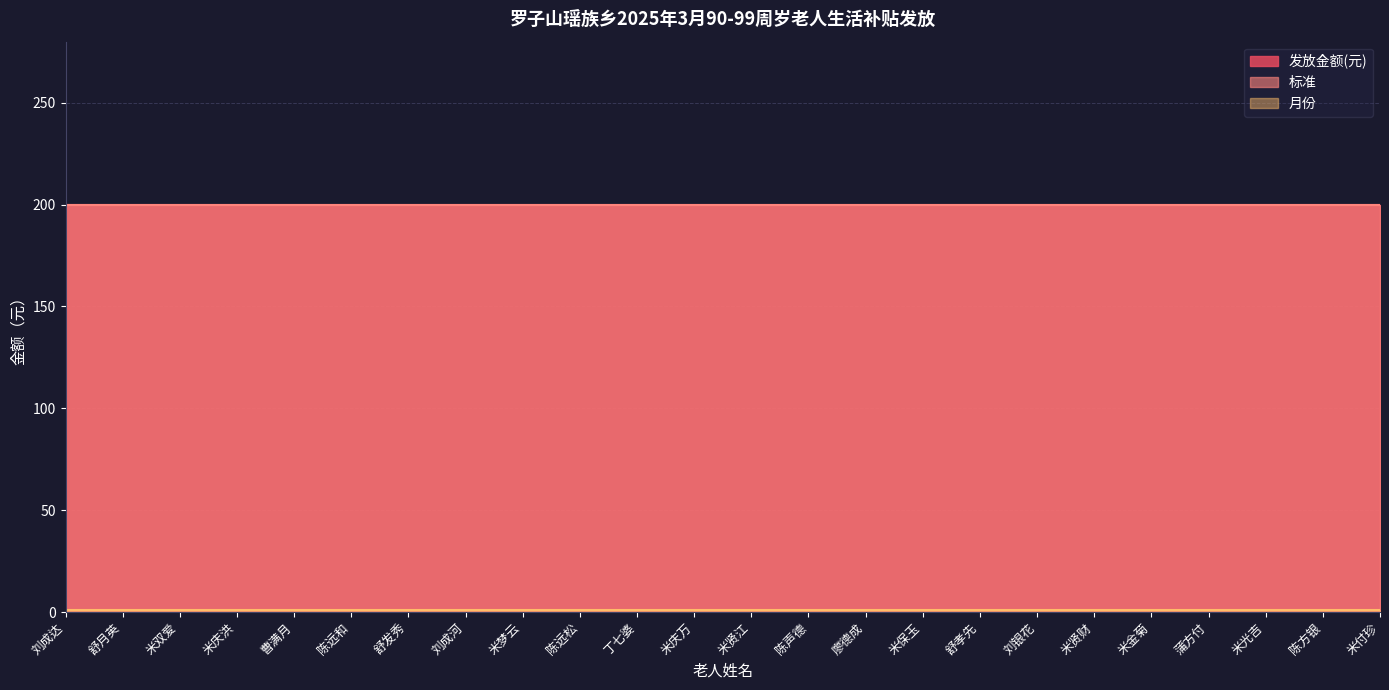

How many categories are shown in the chart?

24